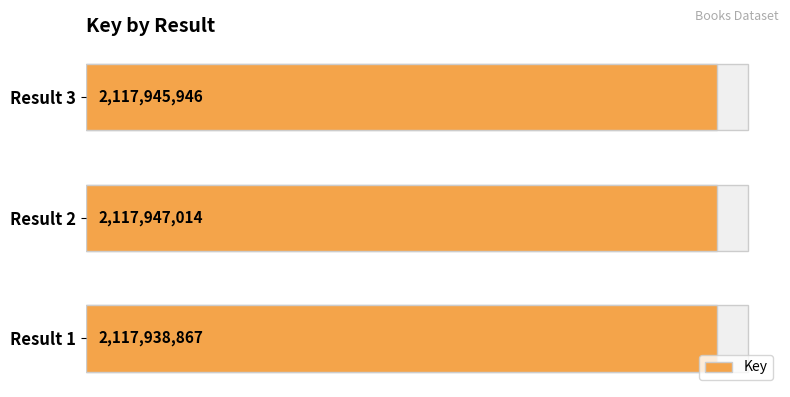

Approximately how many times larger is the value at Result 1 compared to Result 2?

1.0